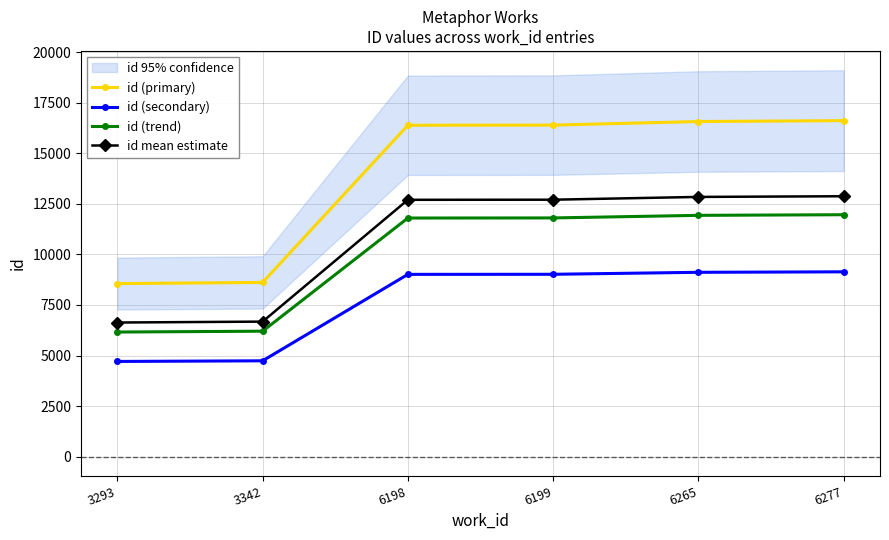

Which has a higher value, 3342 or 3293?

3342